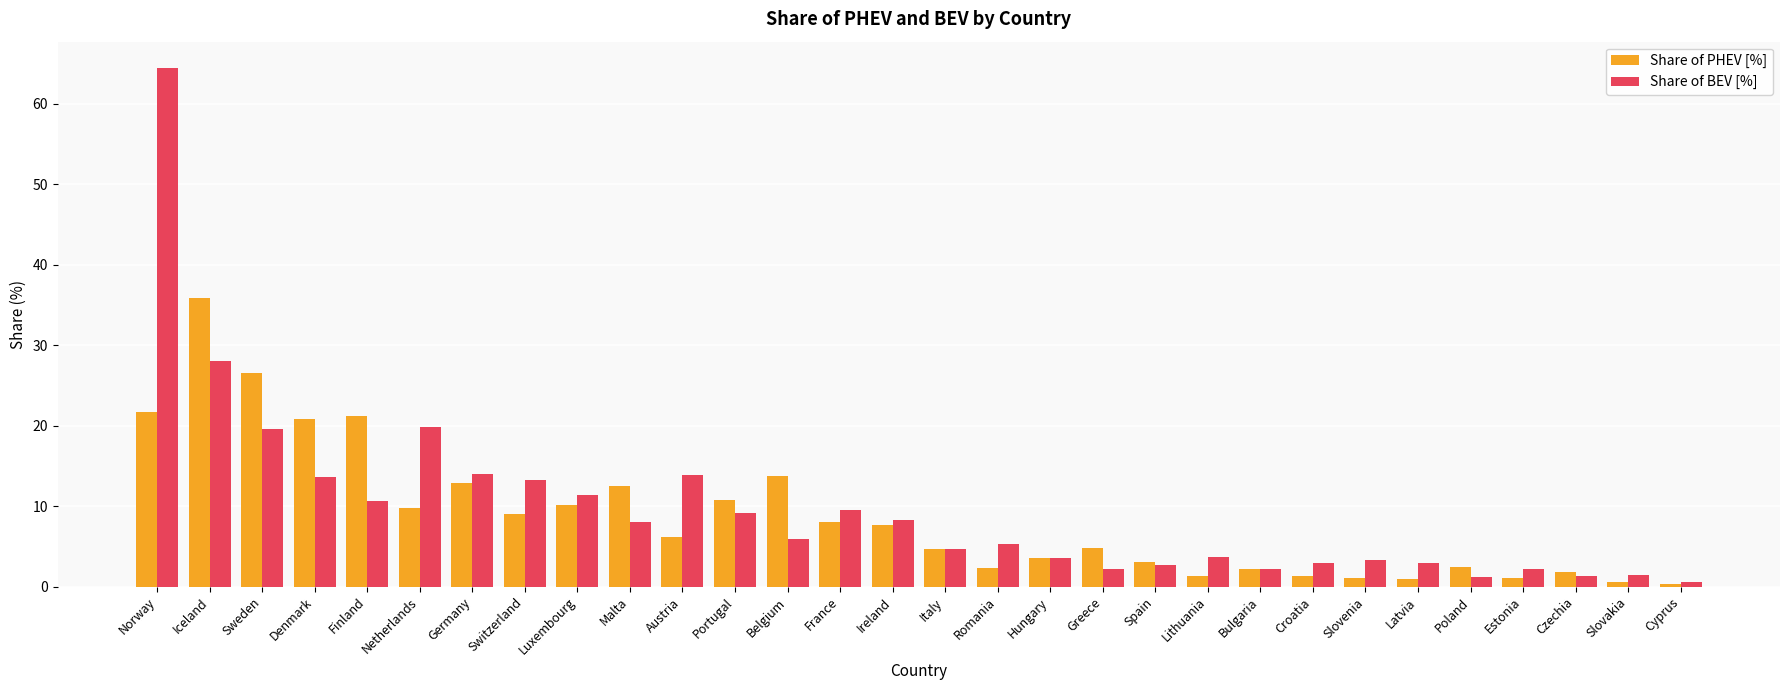

What position from the left is Greece?

19